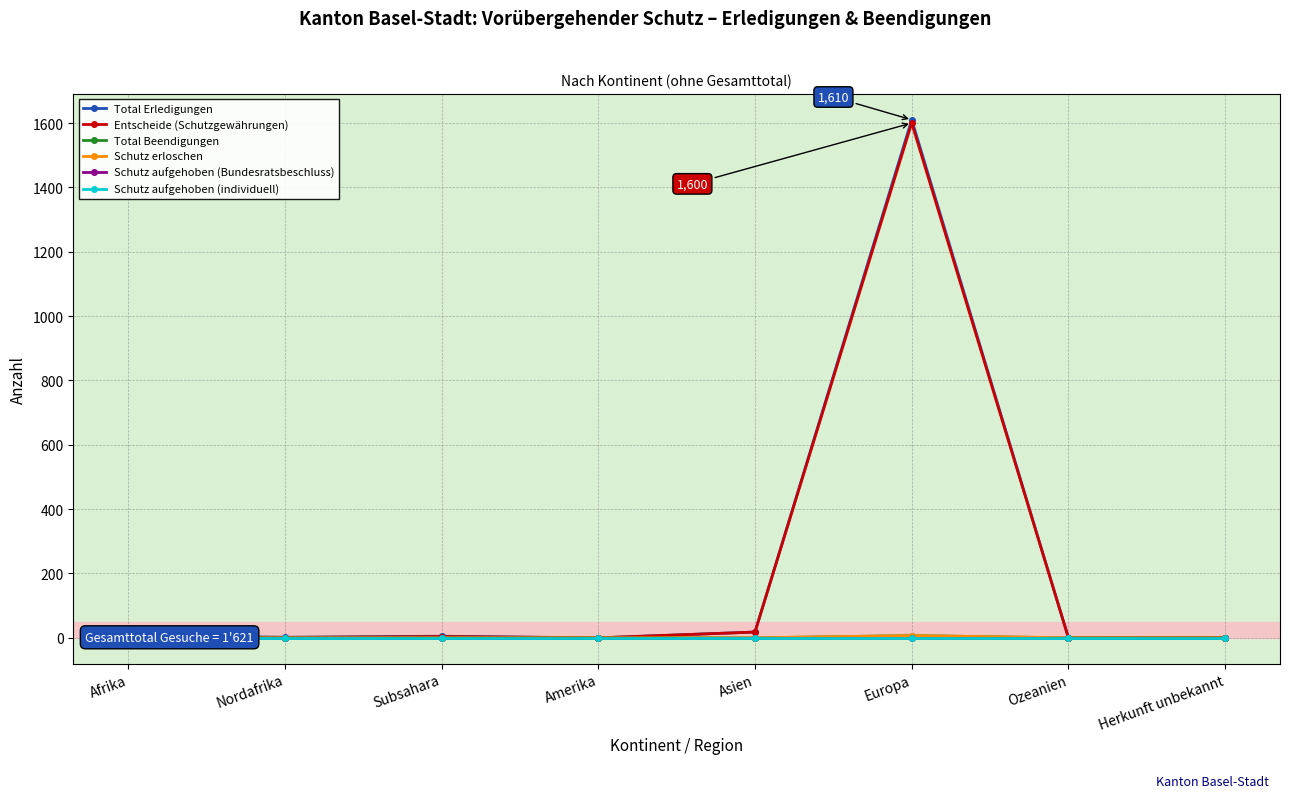

The value of Schutz erloschen at Subsahara is 4. True or false?

False